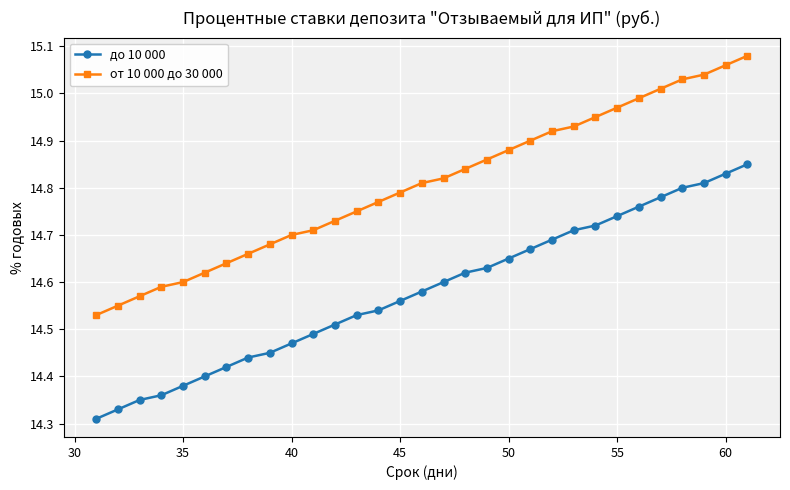

List the series in order of their peak value, highest first.

от 10 000 до 30 000, до 10 000